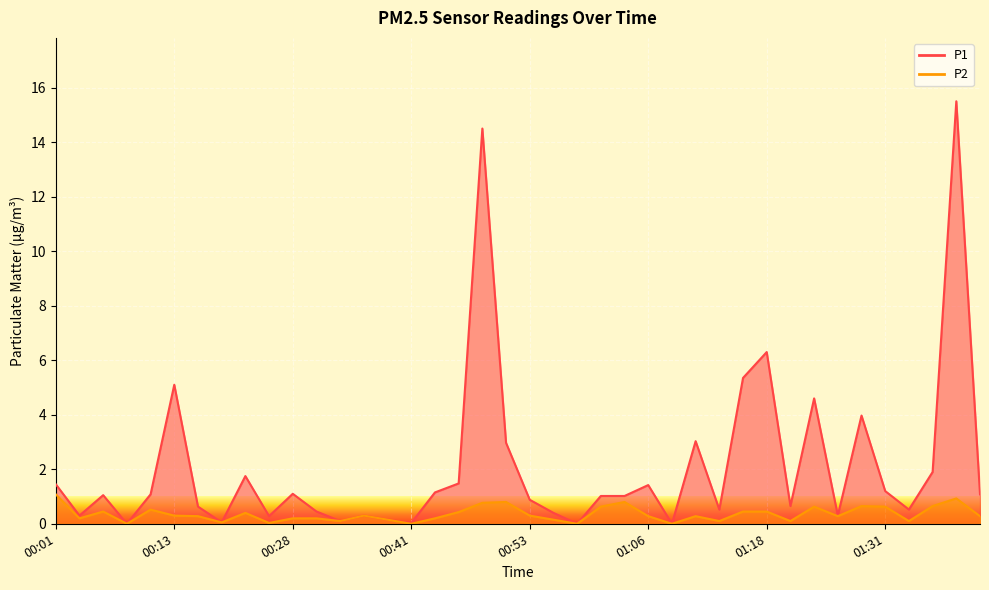

True or false: P1 and P2 intersect in this chart.

False